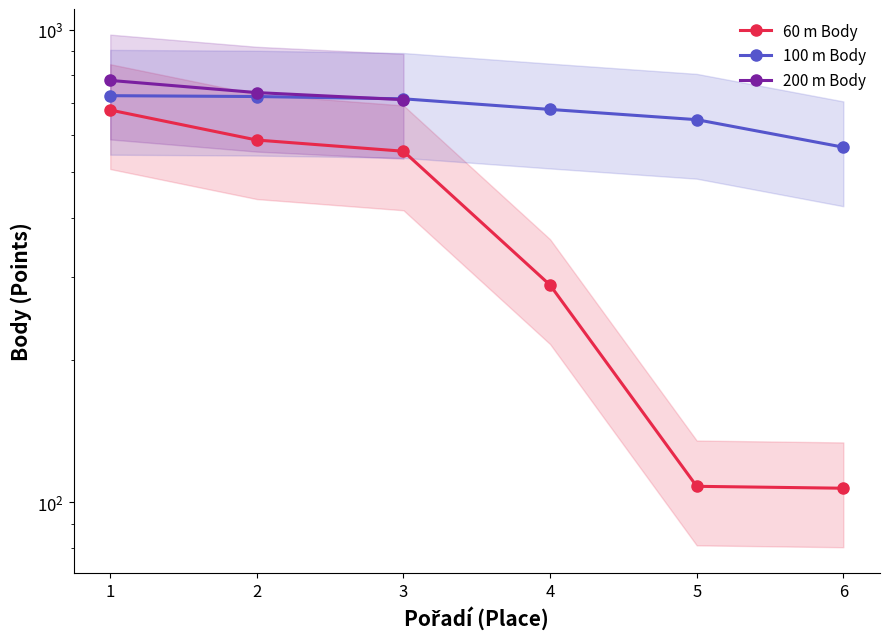

Does the chart have visible grid lines?

No